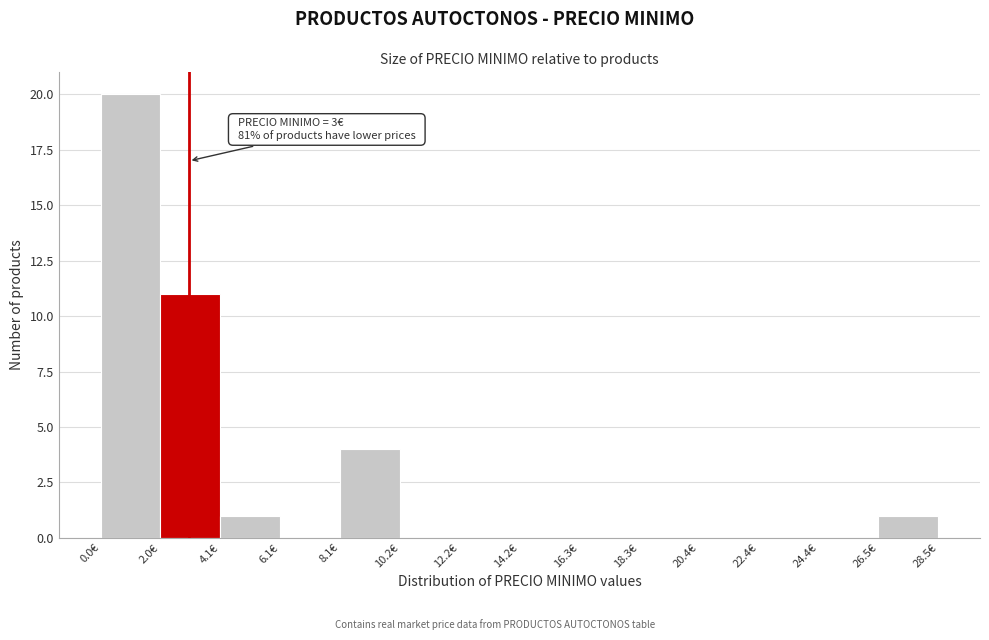

Which range on the x-axis has the tallest bar?

0.0 to 2.0